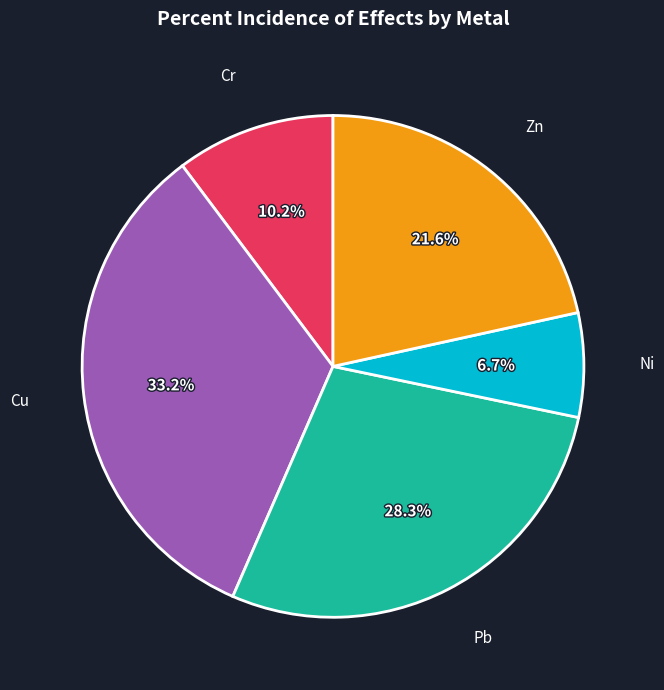

Which category has the smallest portion of the pie?

Ni